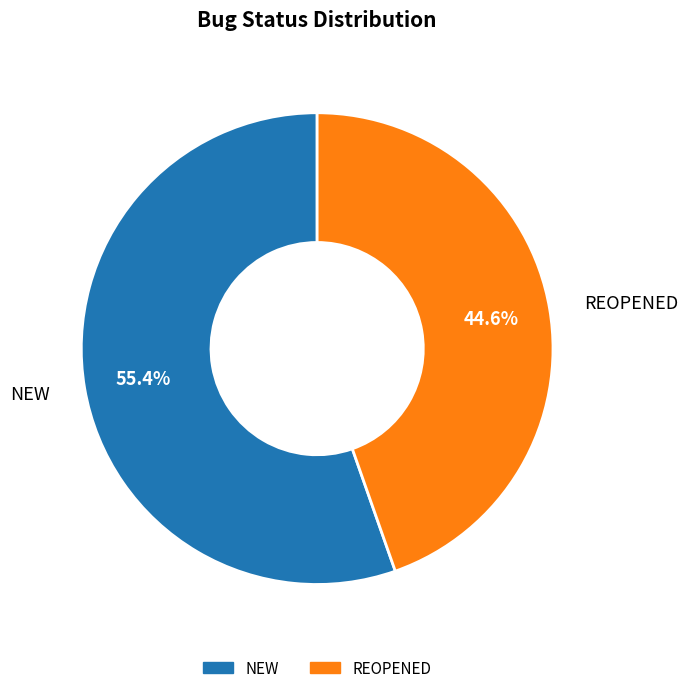

Approximately how many times larger is the value at NEW compared to REOPENED?

1.2